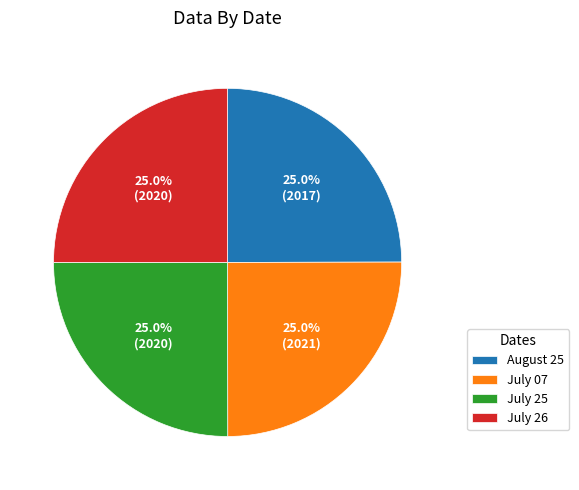

To the nearest percent, what is the combined percentage of July 07 and July 26?

50%